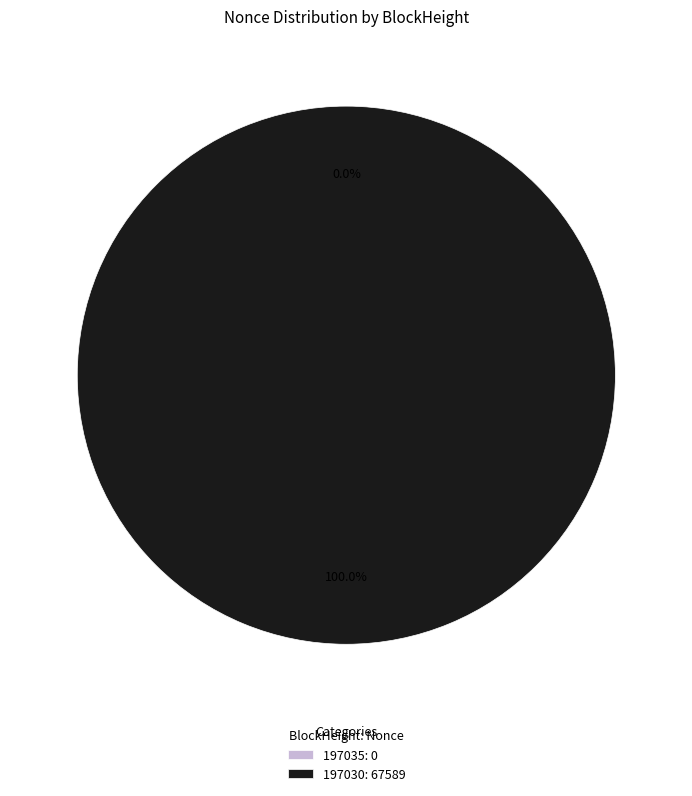

True or false: 197035 accounts for 7% of the total.

False